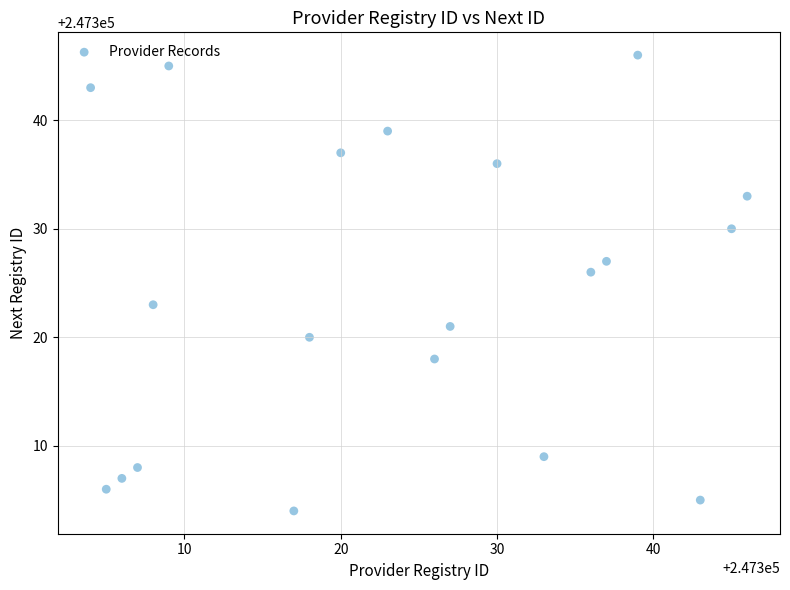

What is the range of Y values (max minus min)?

42